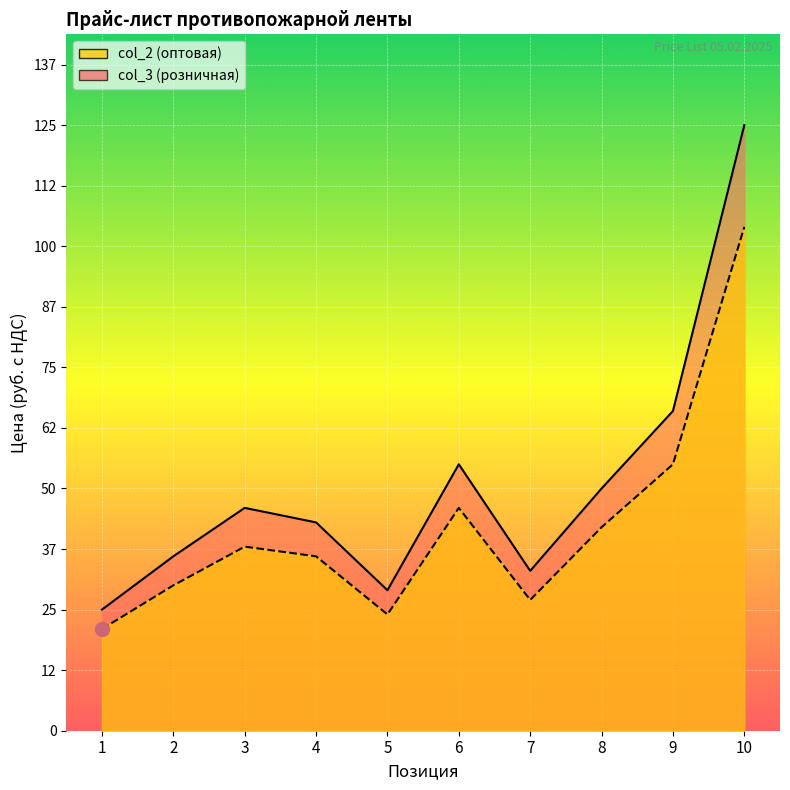

How many lines are shown in the chart?

2